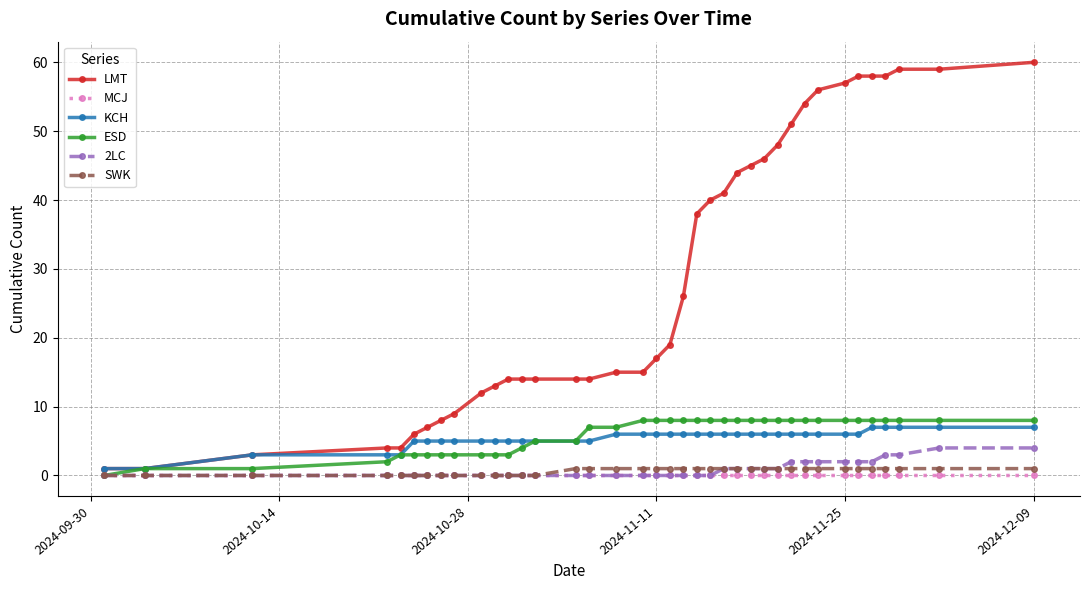

At how many categories does at least one series exceed 42?

14